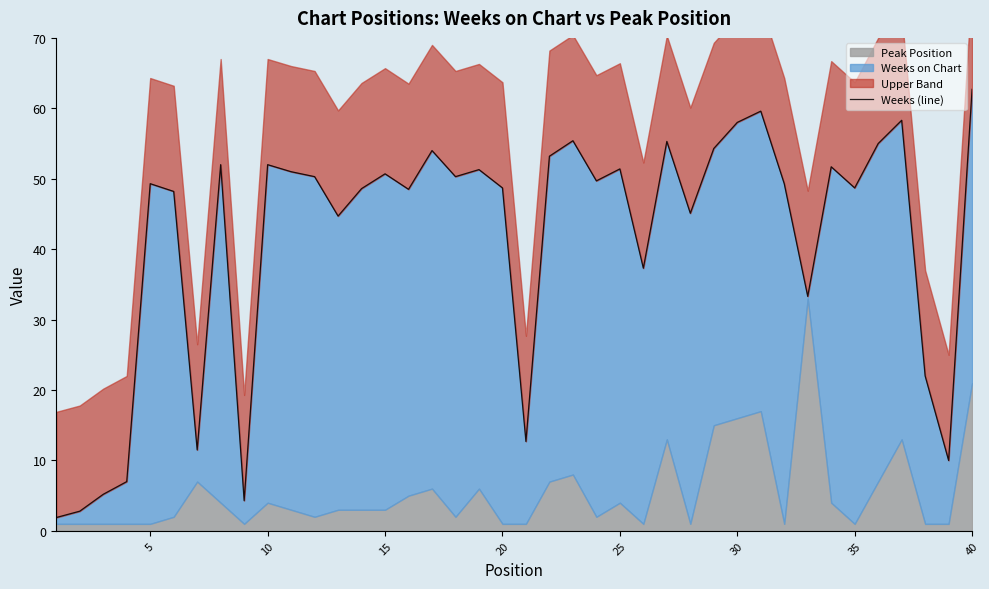

What is the value of the 24th point from the left?

49.7